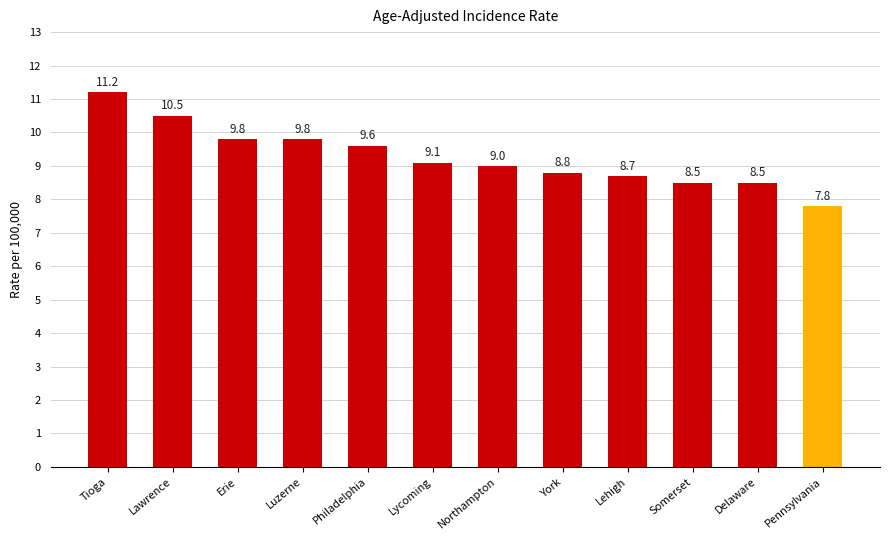

What is the difference between the maximum and minimum values?

3.4